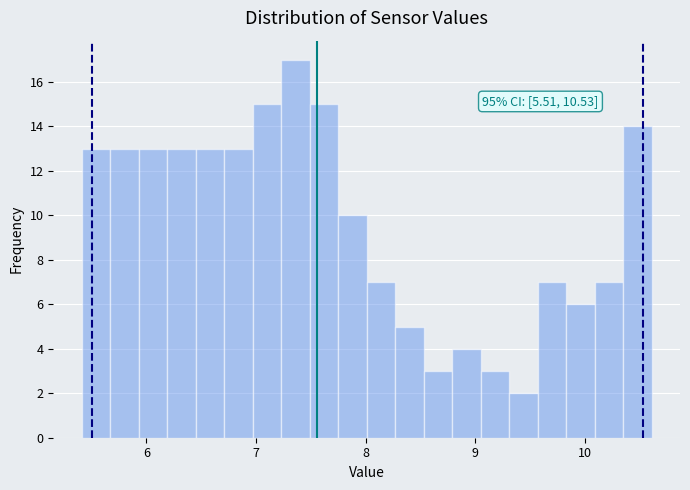

Around what value on the x-axis is the tallest bar? Give the approximate position of its centre, as read against the axis.

7.4